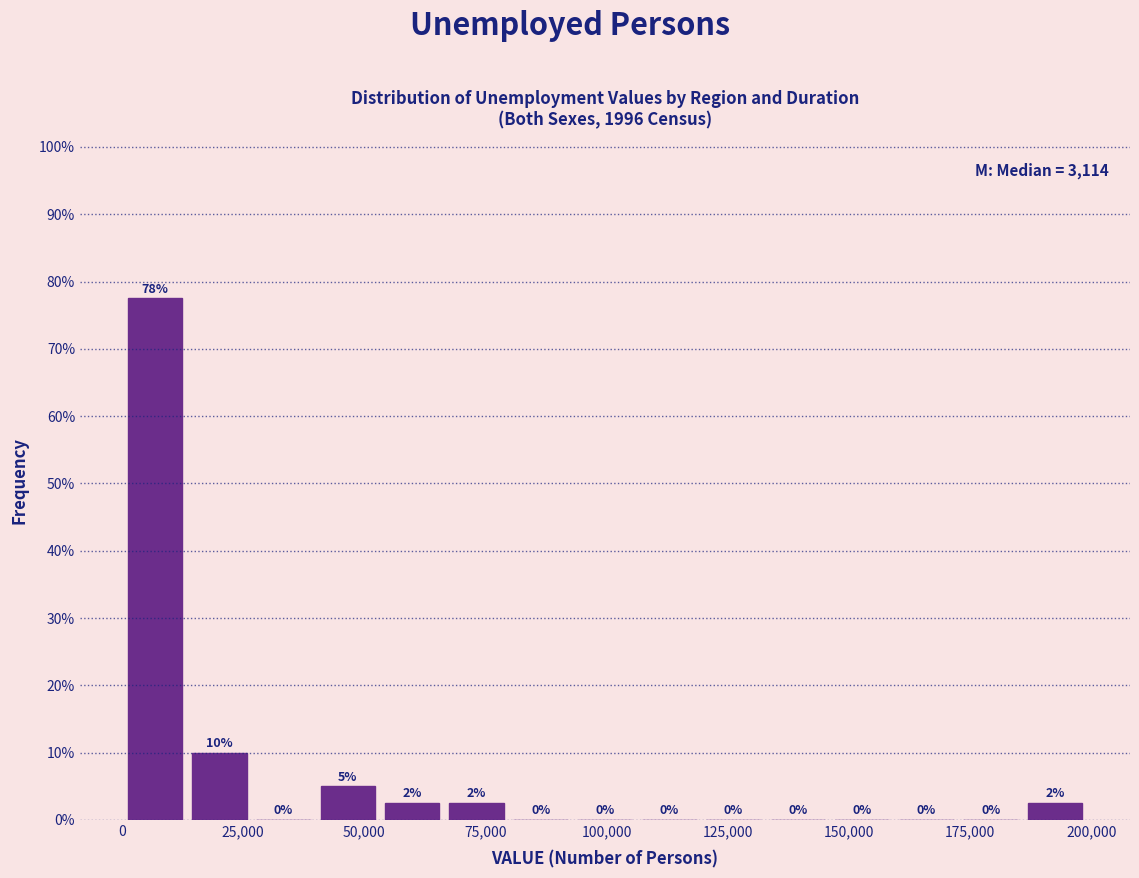

Around what value on the x-axis is the tallest bar? Give the approximate position of its centre, as read against the axis.

5000